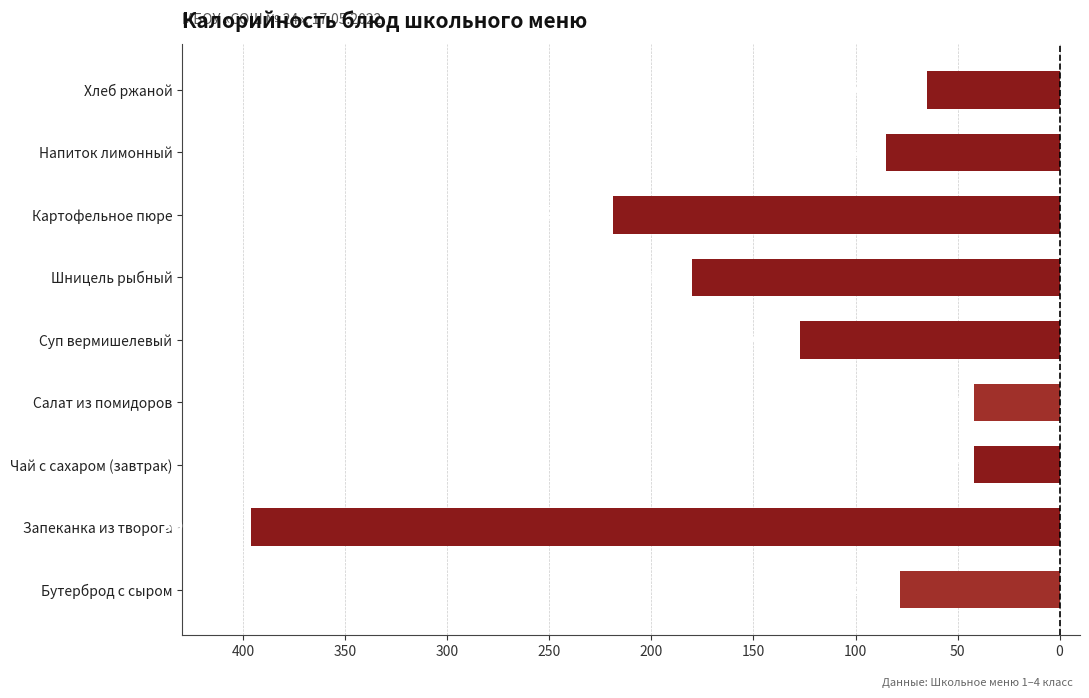

How many data points are less than -85?

4